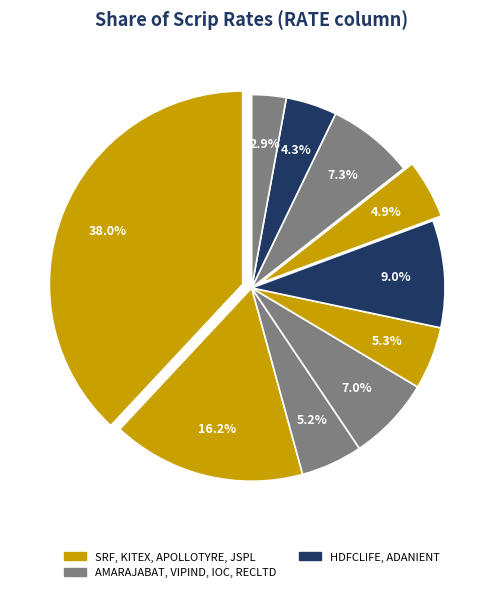

How many slices are in this pie chart?

10